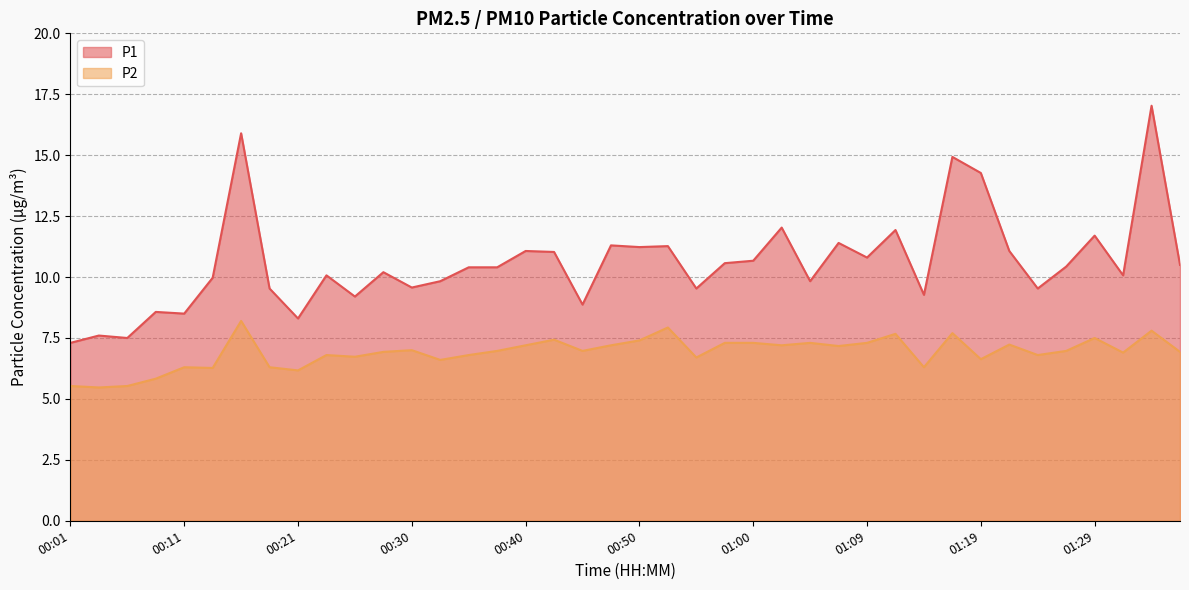

What is the label of the 23rd point from the right?

00:42